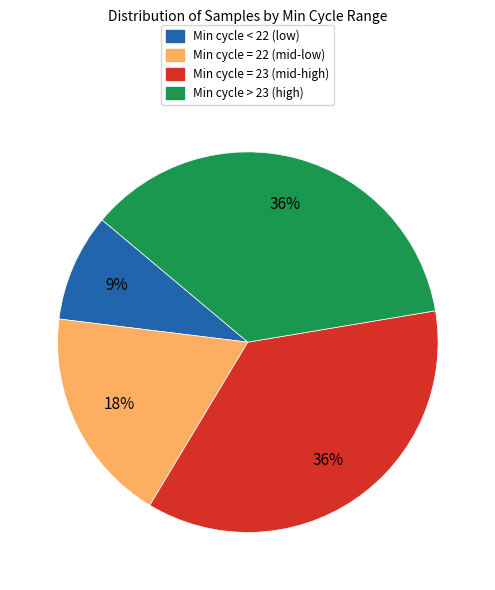

To the nearest percent, what is the average slice percentage?

25%